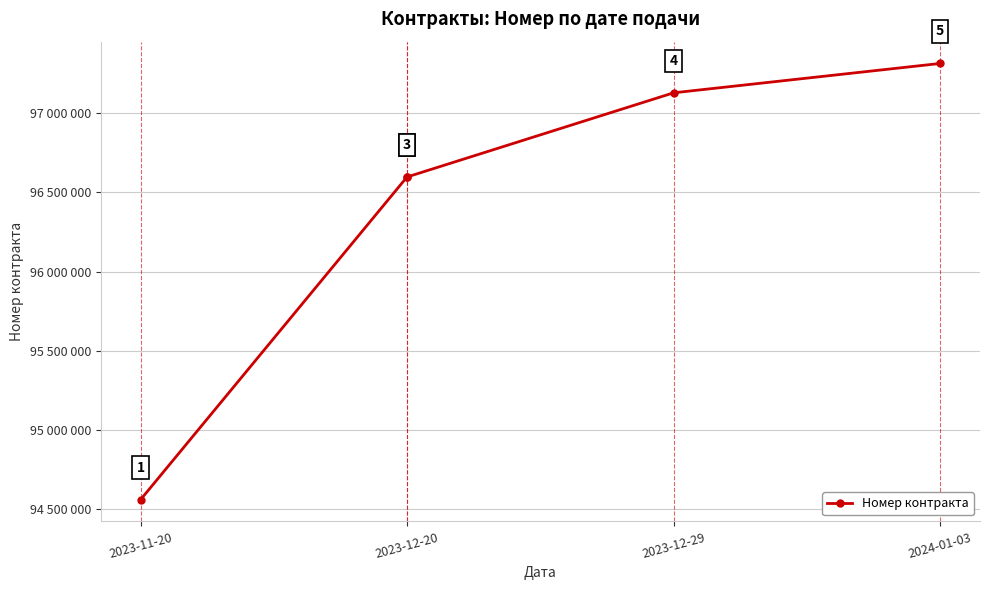

What is the minimum value shown in the chart?

94561616